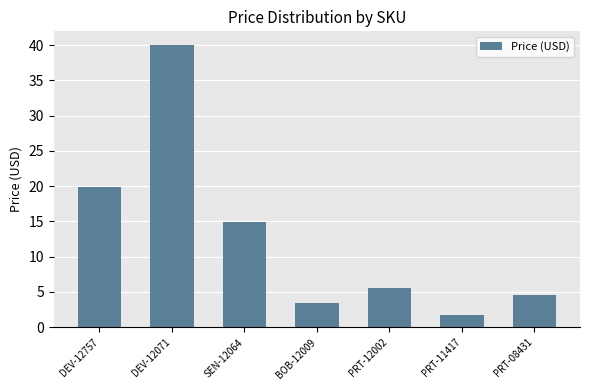

What is the label of the 2nd bar from the right?

PRT-11417